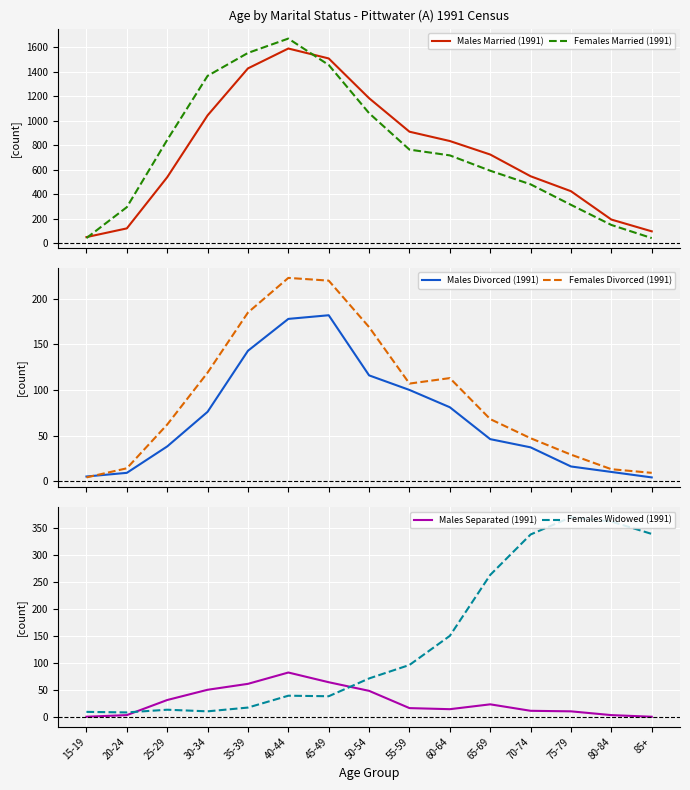

The value of Females Divorced (1991) at 55-59 is 107. True or false?

True